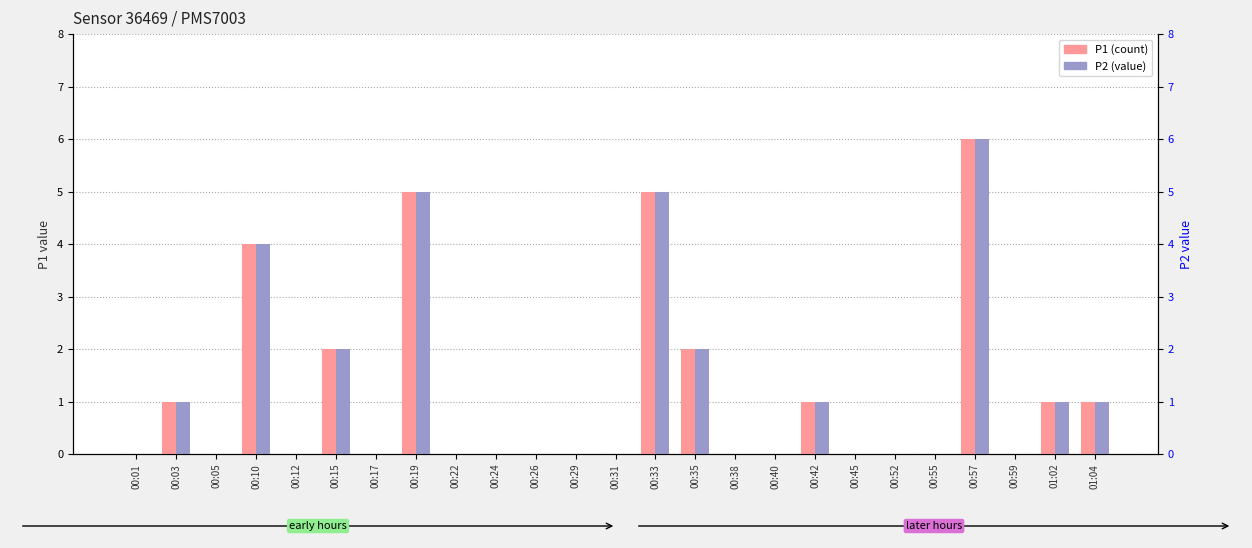

Between 00:19 and 00:40, which series saw the biggest shift?

P1